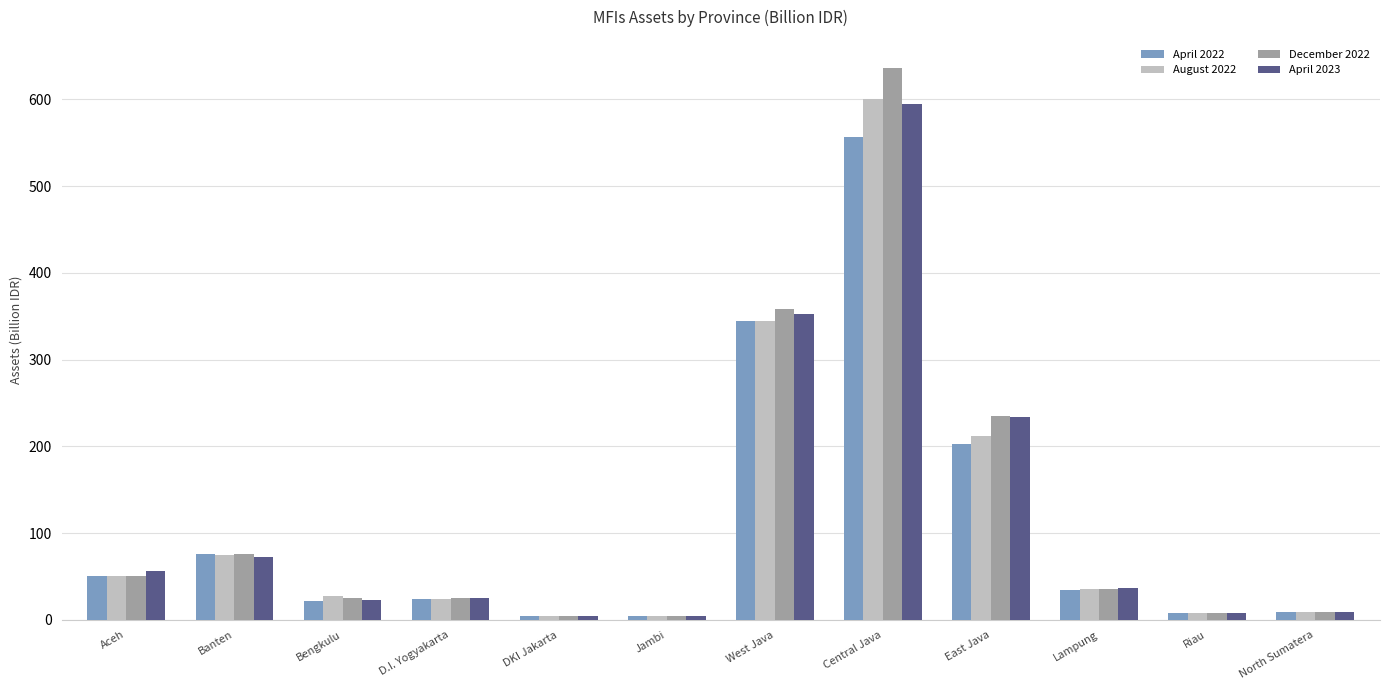

Which label corresponds to the largest value in the chart?

Central Java